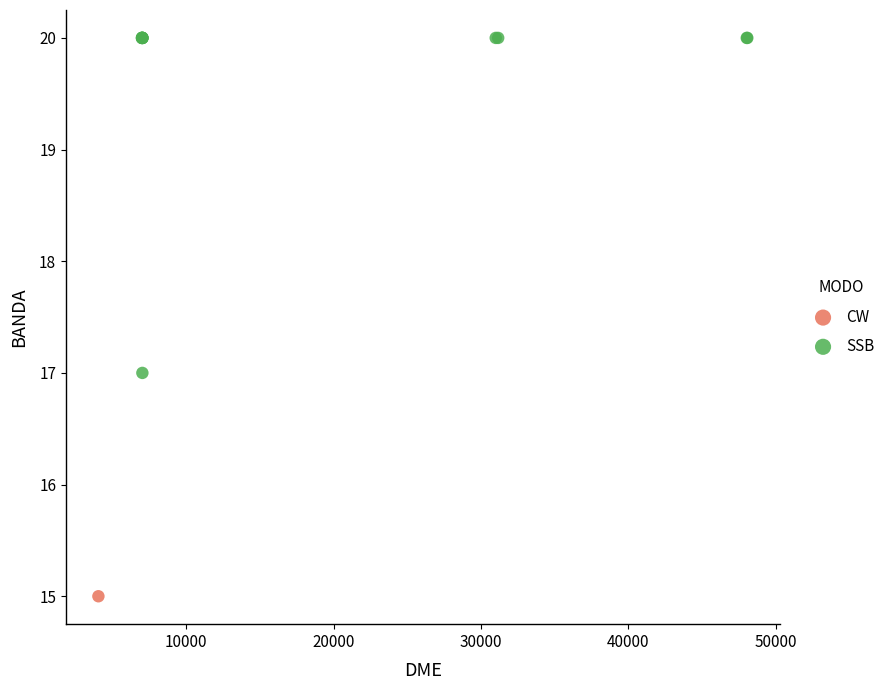

What are all the series names shown in the legend?

CW, SSB